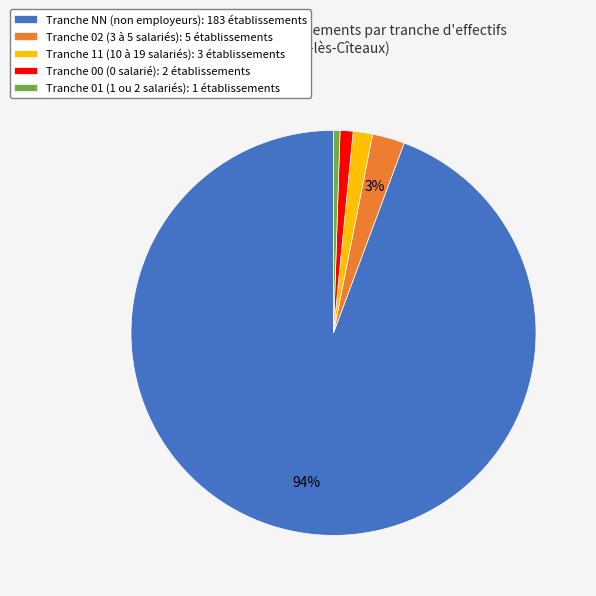

Is it true that Tranche 00 (0 salarié): 2 établissements is 13% of the pie?

False